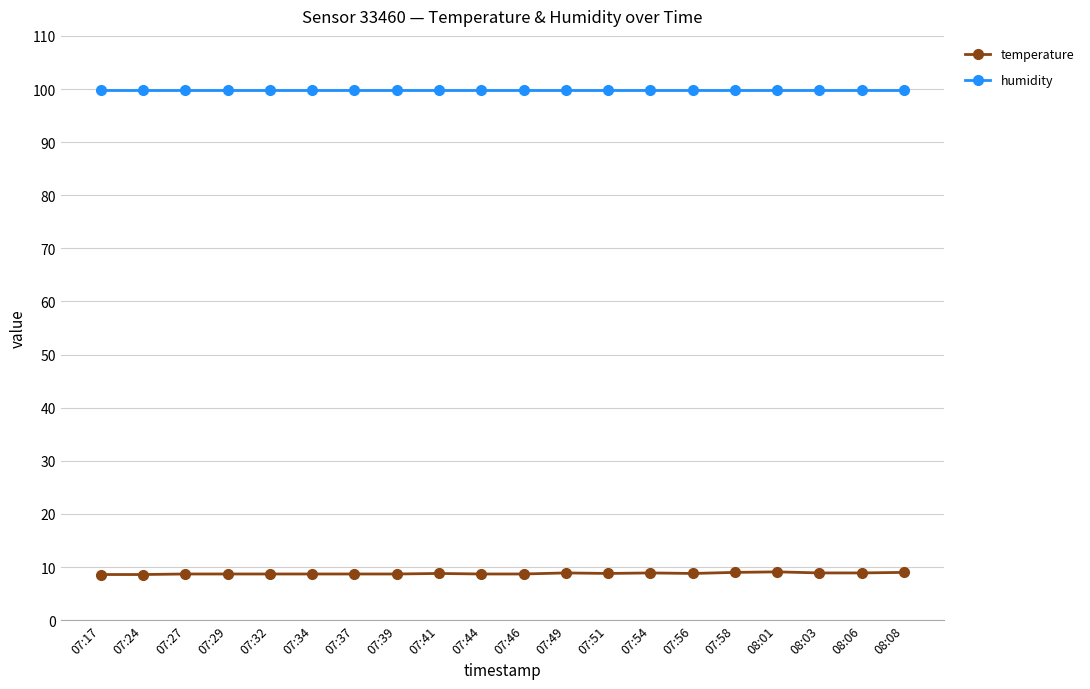

Does the chart have visible grid lines?

Yes